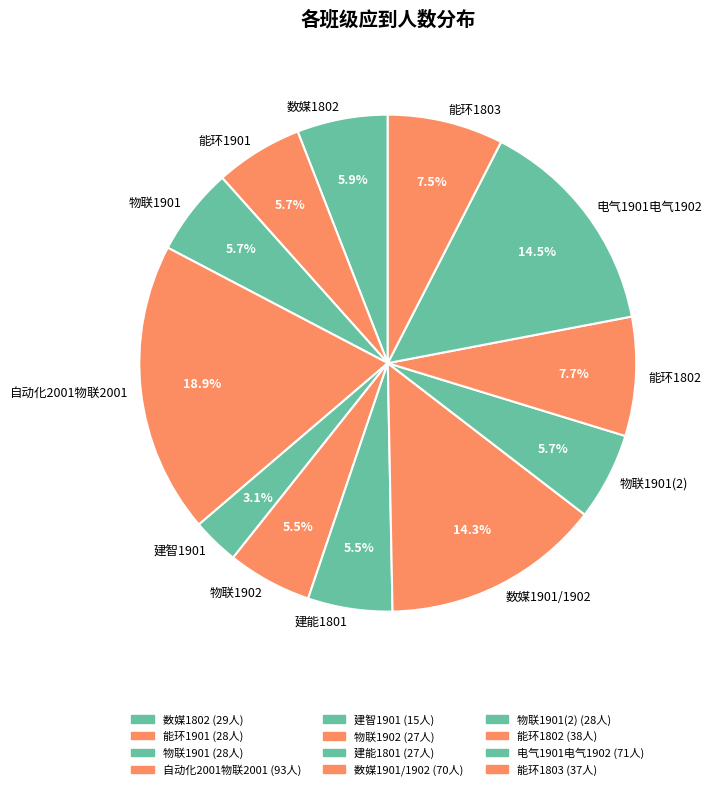

Does 物联1902 account for over 50% of the chart?

No